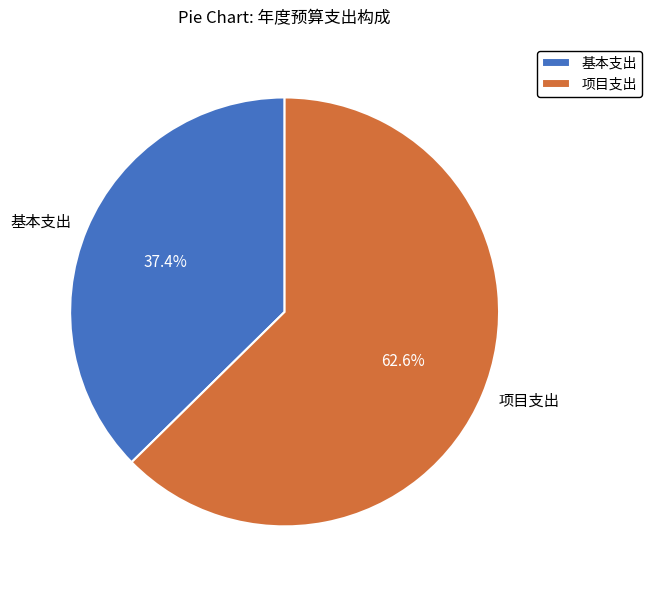

To the nearest percent, what portion does 项目支出 represent?

63%